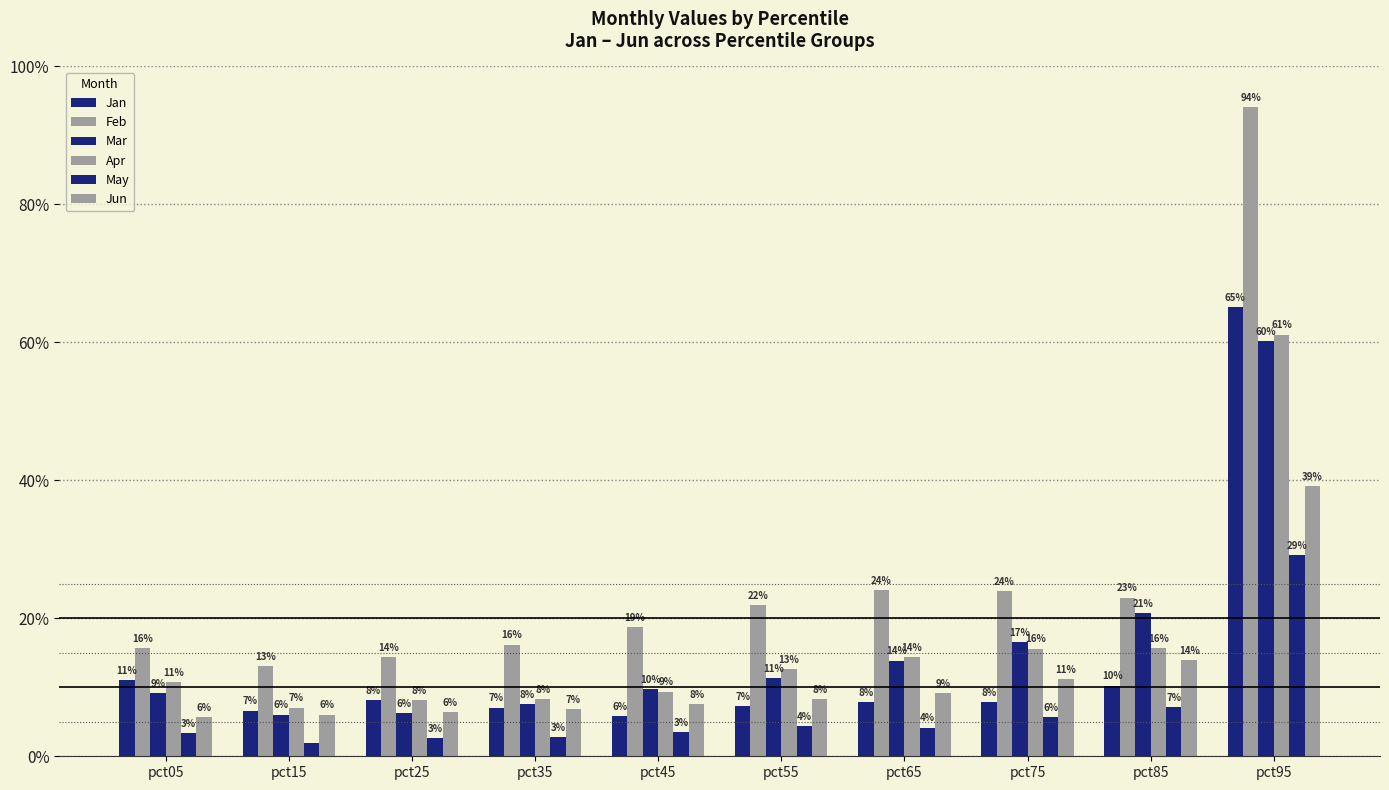

How many bars are there in total?

60